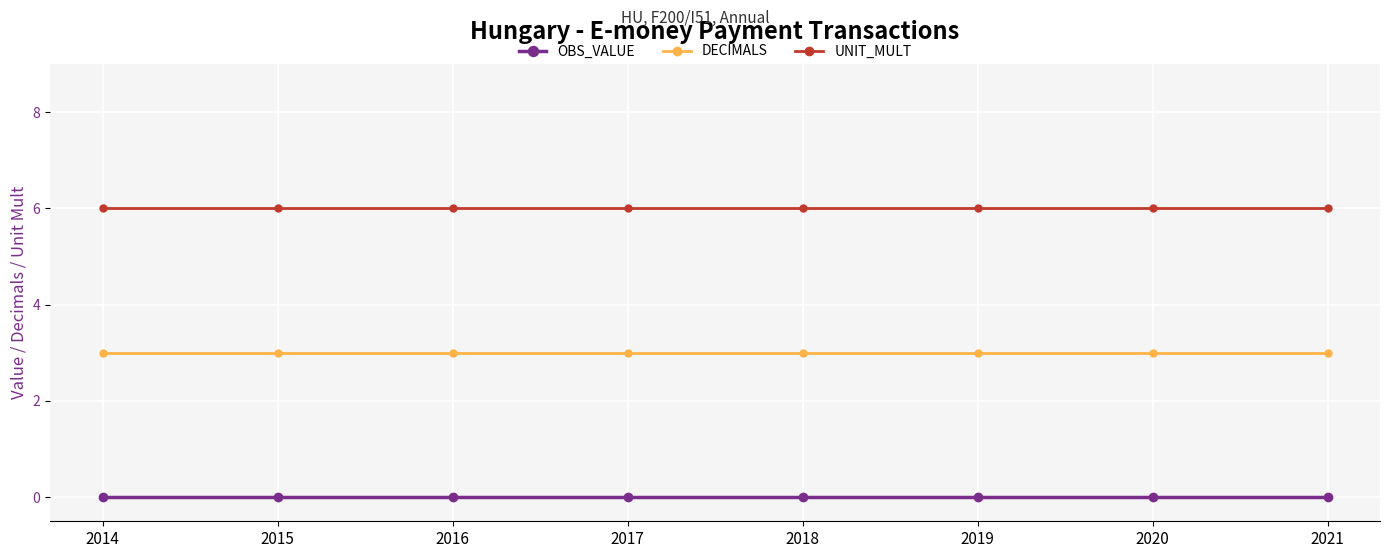

True or false: OBS_VALUE and UNIT_MULT intersect in this chart.

False